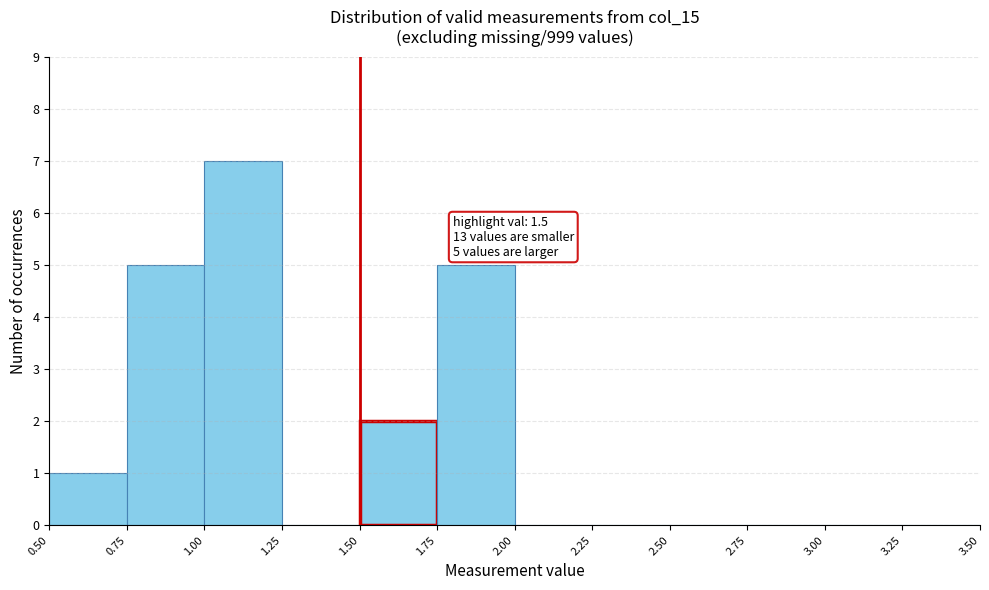

Over which range of the x-axis is the bar tallest?

1.00 to 1.25